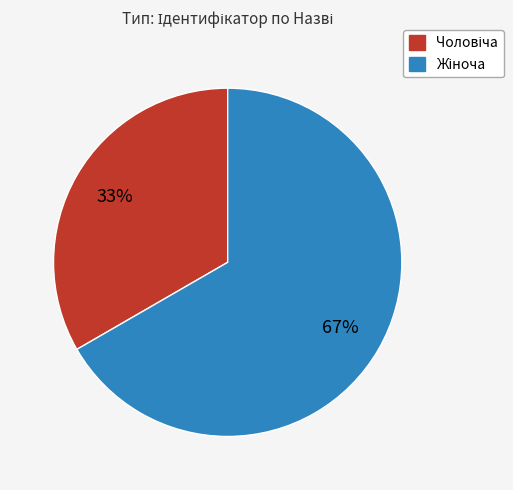

Is there a majority slice in this chart?

Yes